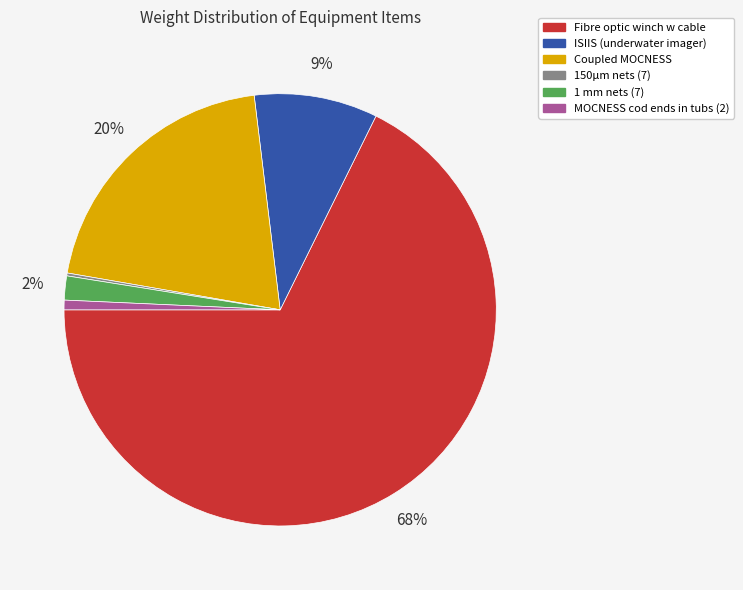

Is the sum of MOCNESS cod ends in tubs (2) and Coupled MOCNESS greater than half?

No